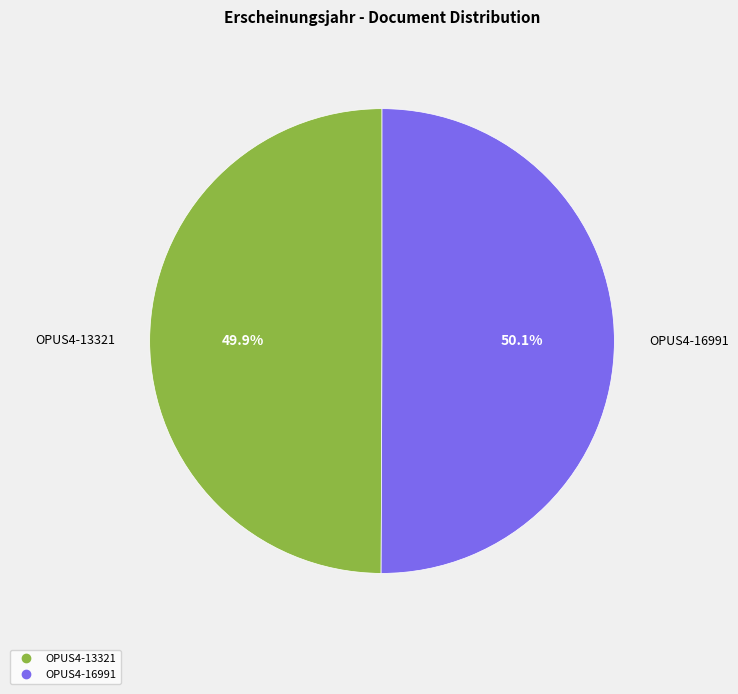

How many slices are in this pie chart?

2